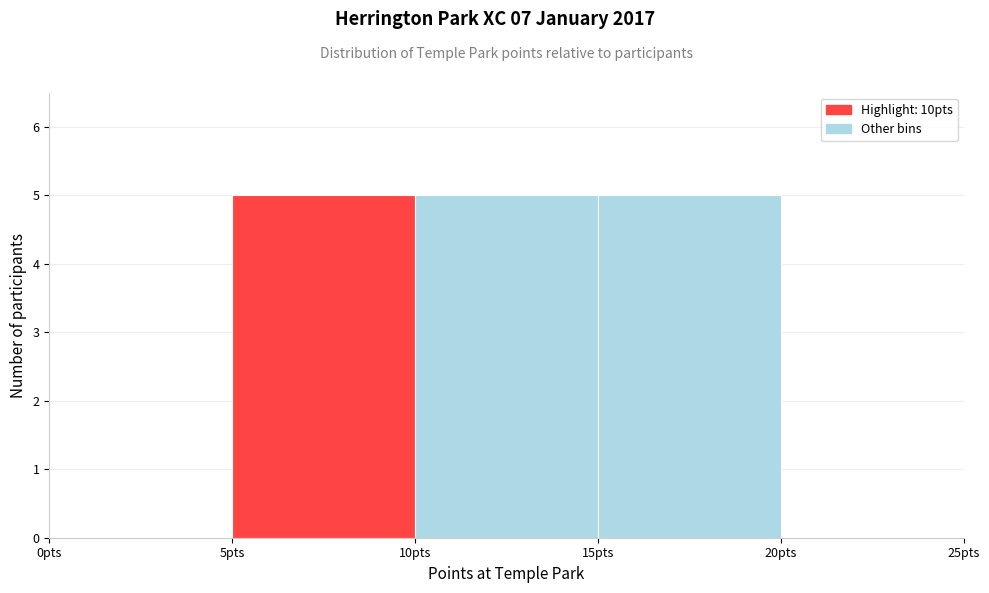

Reading left to right, transcribe this chart: for each bar, give the range it covers on the x-axis and its height. The values are not printed on the chart, so give them approximately, as read against the axis.

0 to 5: 0
5 to 10: 5
10 to 15: 5
15 to 20: 5
20 to 25: 0